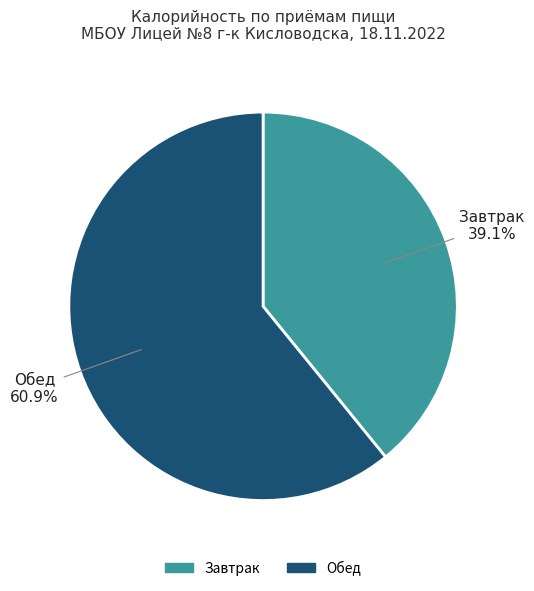

Rank the categories by value from lowest to highest.

Завтрак, Обед